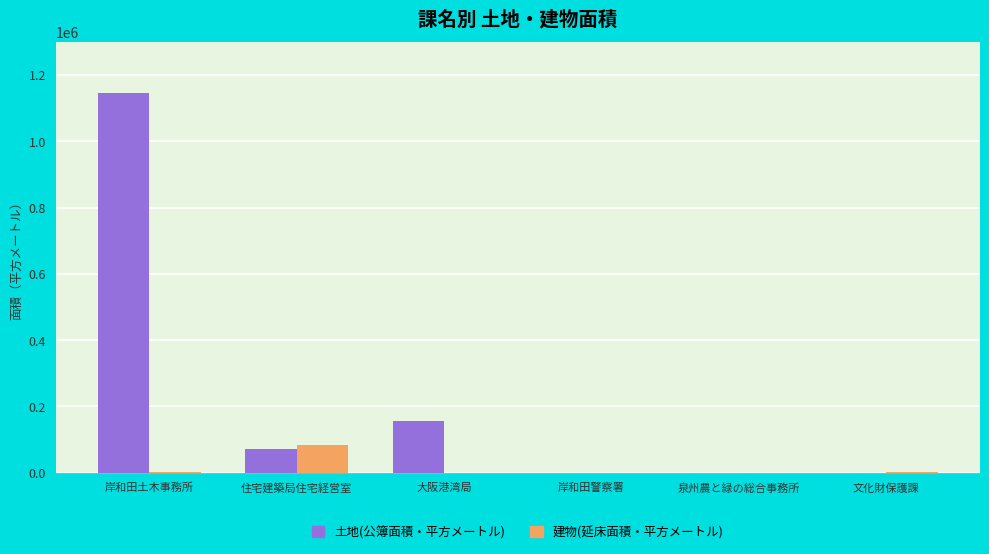

True or false: 土地(公簿面積・平方メートル) has a value of 1145161.6 at 岸和田土木事務所.

True